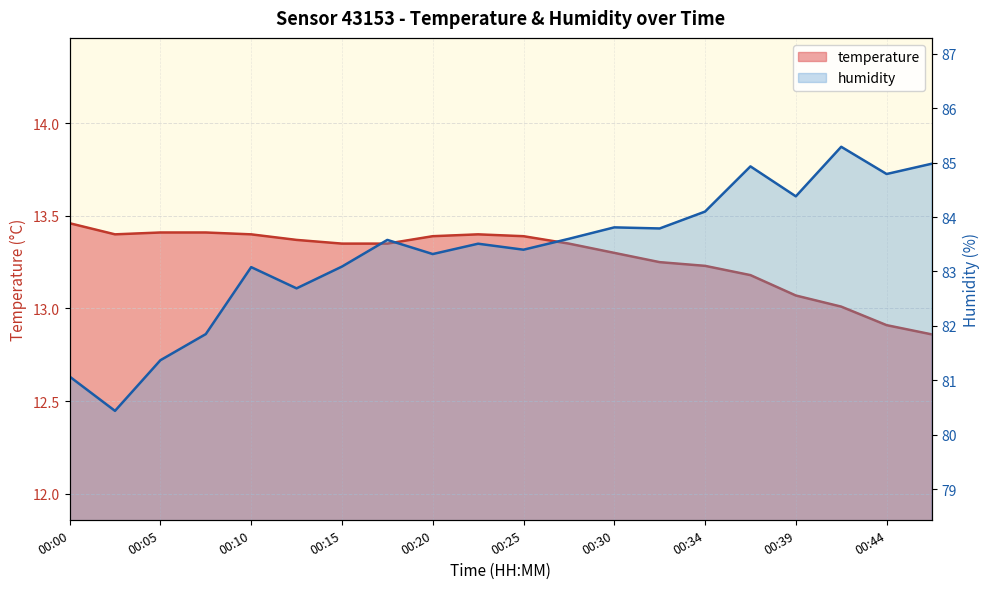

What is the value of the humidity point at the 18th from the left?

85.3